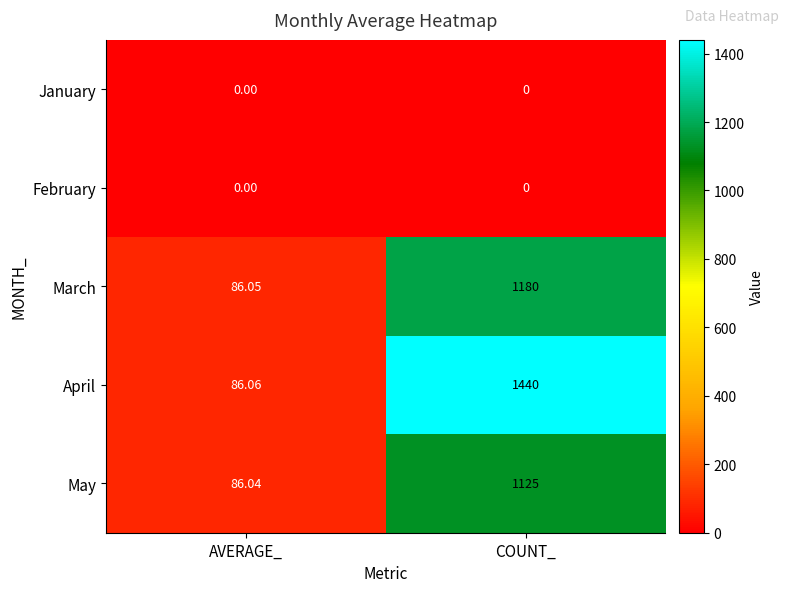

Which series has the widest spread of values?

April